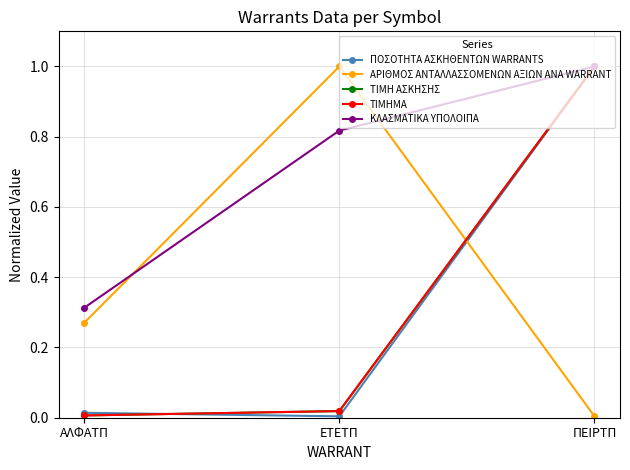

Reading right to left, what are all the values shown in this chart?

ΠΟΣΟΤΗΤΑ ΑΣΚΗΘΕΝΤΩΝ WARRANTS: 1.0	0.0	0.0
ΑΡΙΘΜΟΣ ΑΝΤΑΛΛΑΣΣΟΜΕΝΩΝ ΑΞΙΩΝ ΑΝΑ WARRANT: 0.0	1.0	0.3
ΤΙΜΗ ΑΣΚΗΣΗΣ: 1.0	0.0	0.0
ΤΙΜΗΜΑ: 1.0	0.0	0.0
ΚΛΑΣΜΑΤΙΚΑ ΥΠΟΛΟΙΠΑ: 1.0	0.8	0.3